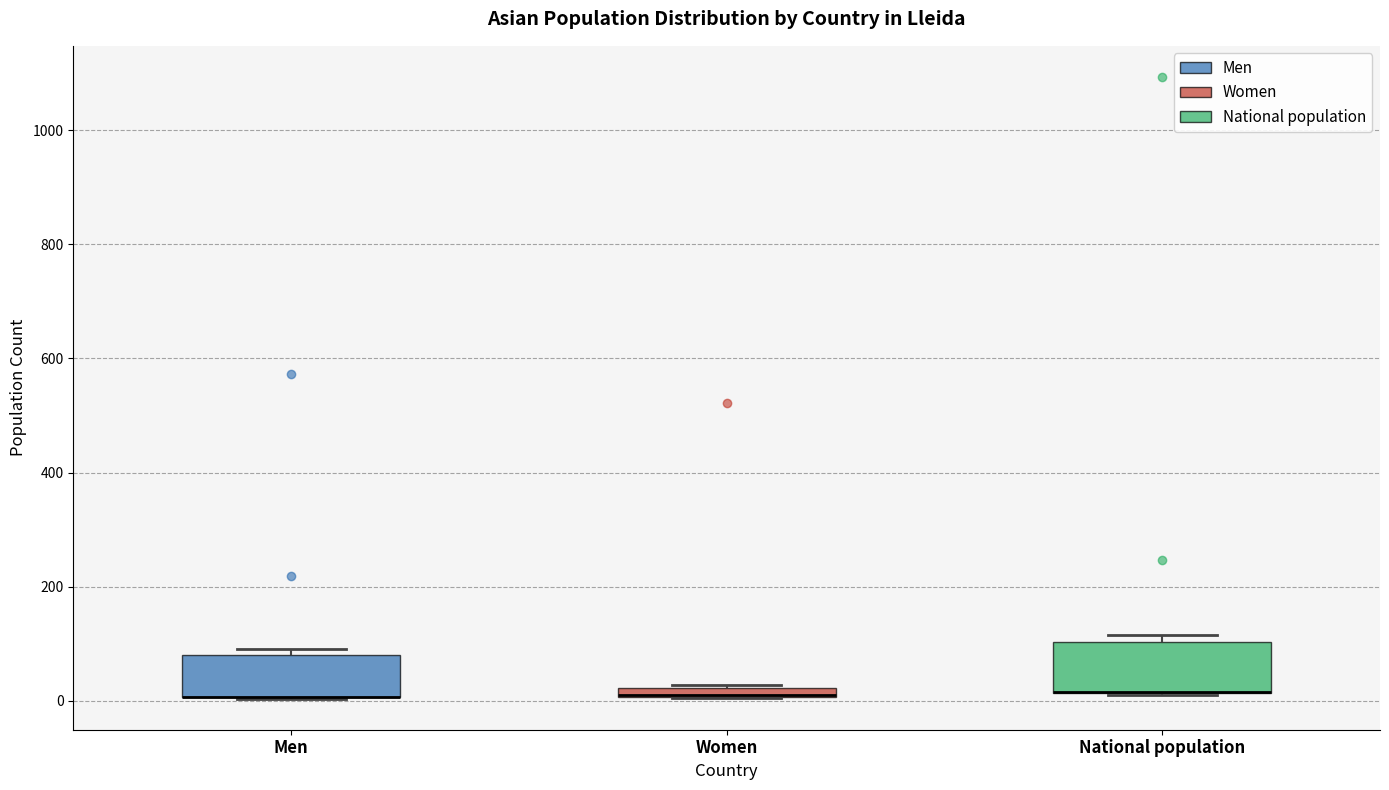

Where is the upper edge of the box for National population on the y-axis? The values are not printed on the chart, so give them approximately, as read against the axis.

100